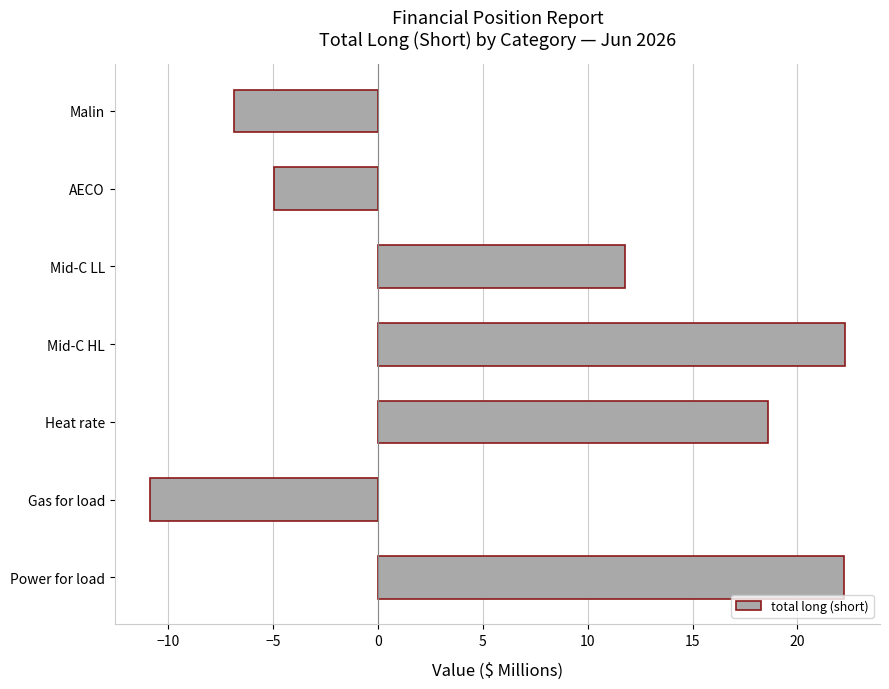

Where is the data nearest to the value 5?

Mid-C LL